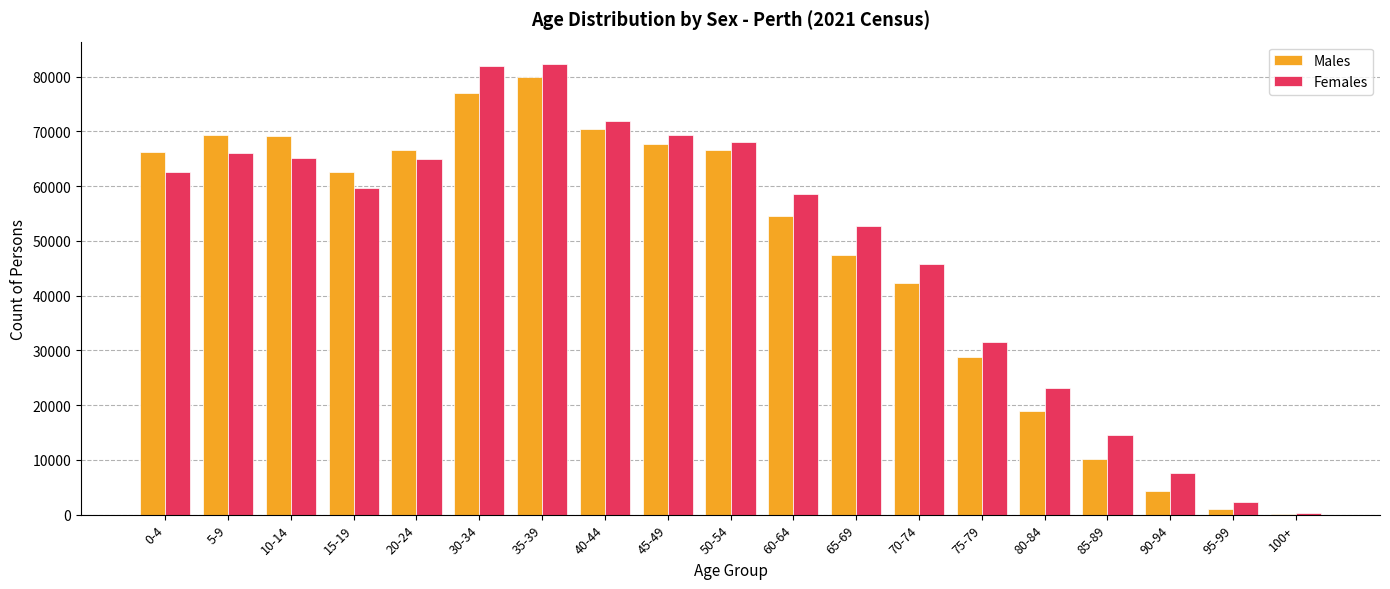

At which label does Males reach its peak?

35-39